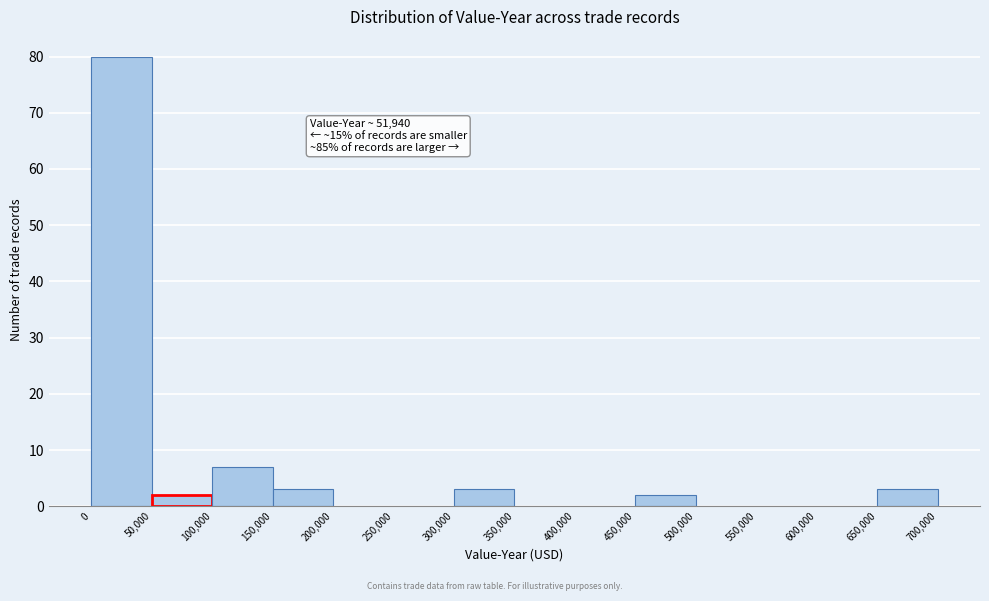

Which range on the x-axis has the tallest bar?

0 to 50,000